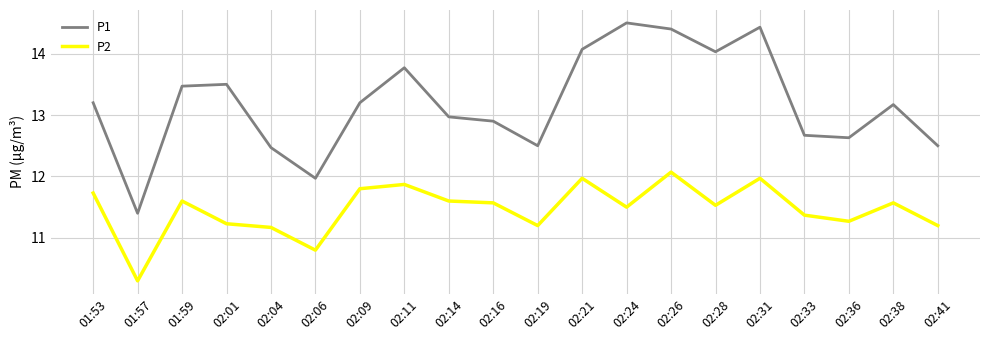

Where is the first local minimum for P2?

01:57